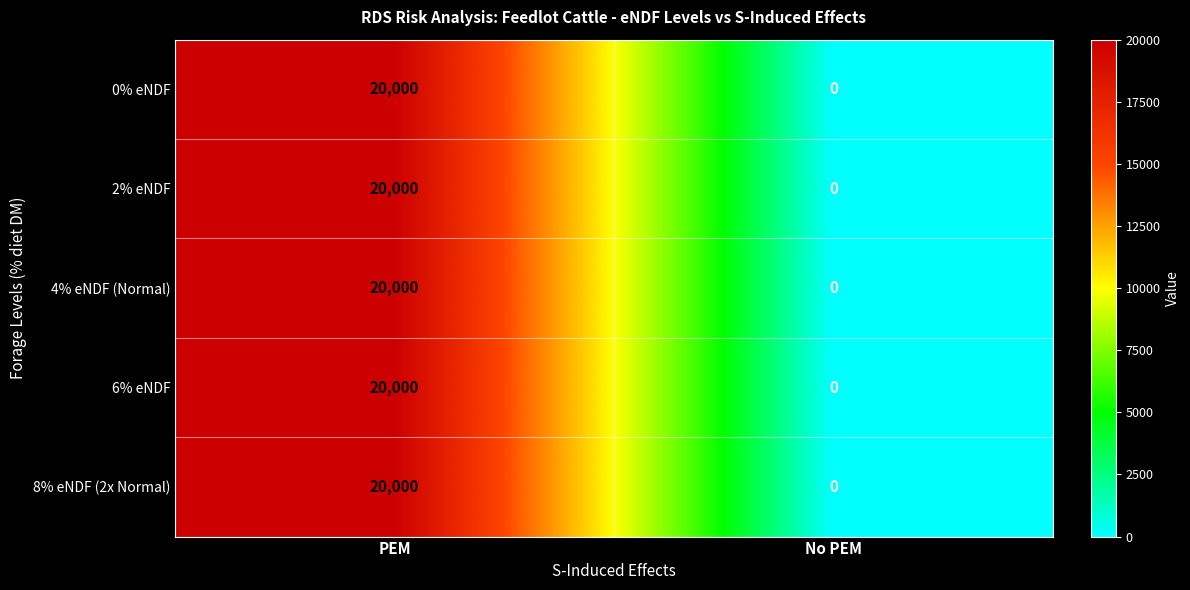

True or false: 0% eNDF has a value of 20000 at PEM.

True